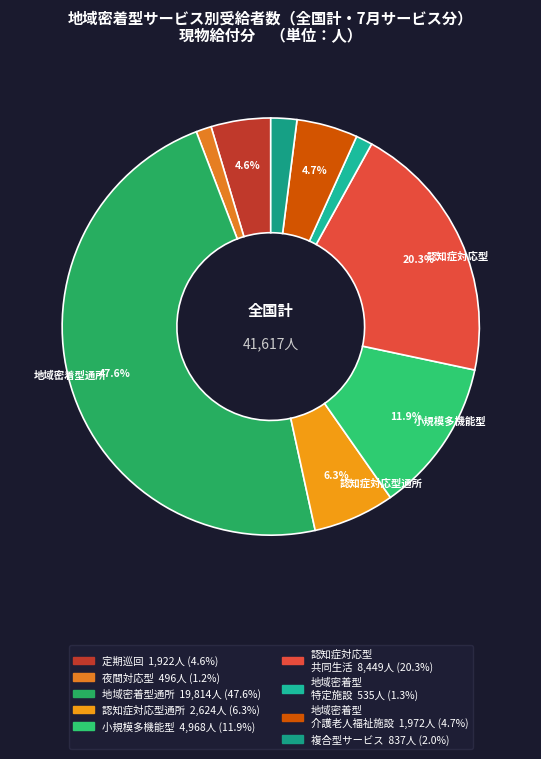

How many slices are in this pie chart?

9